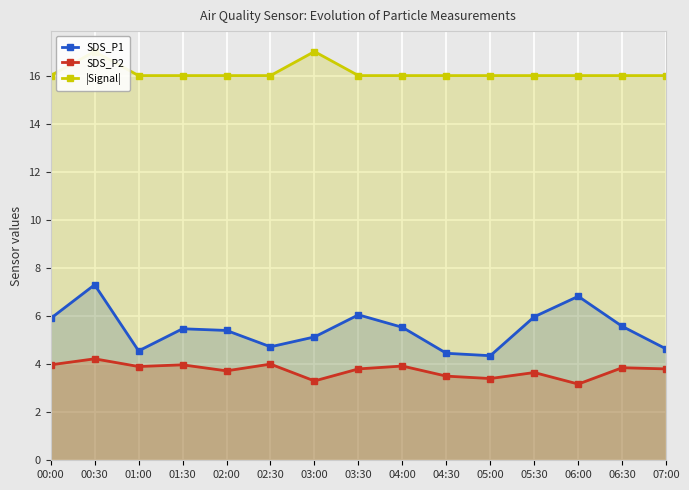

What is the value of the SDS_P2 point at the 1st from the left?

4.0